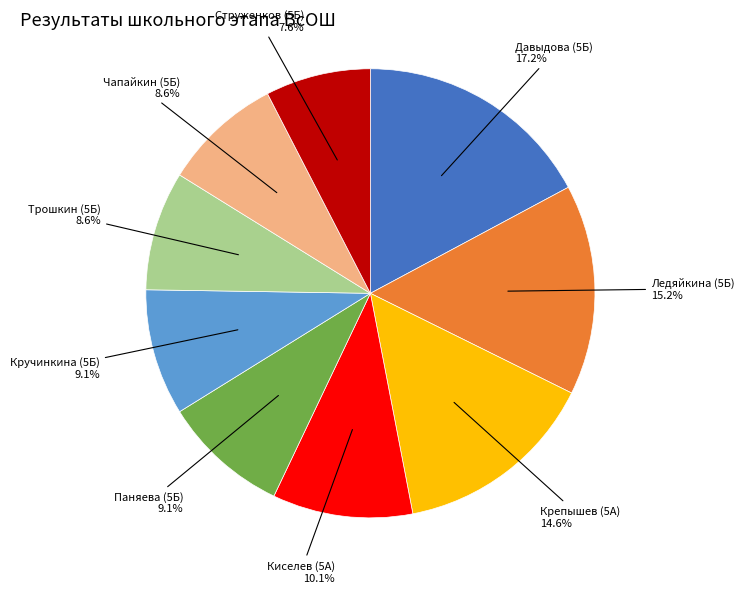

To the nearest percent, what percentage of the pie is Струженков (5Б)?

8%